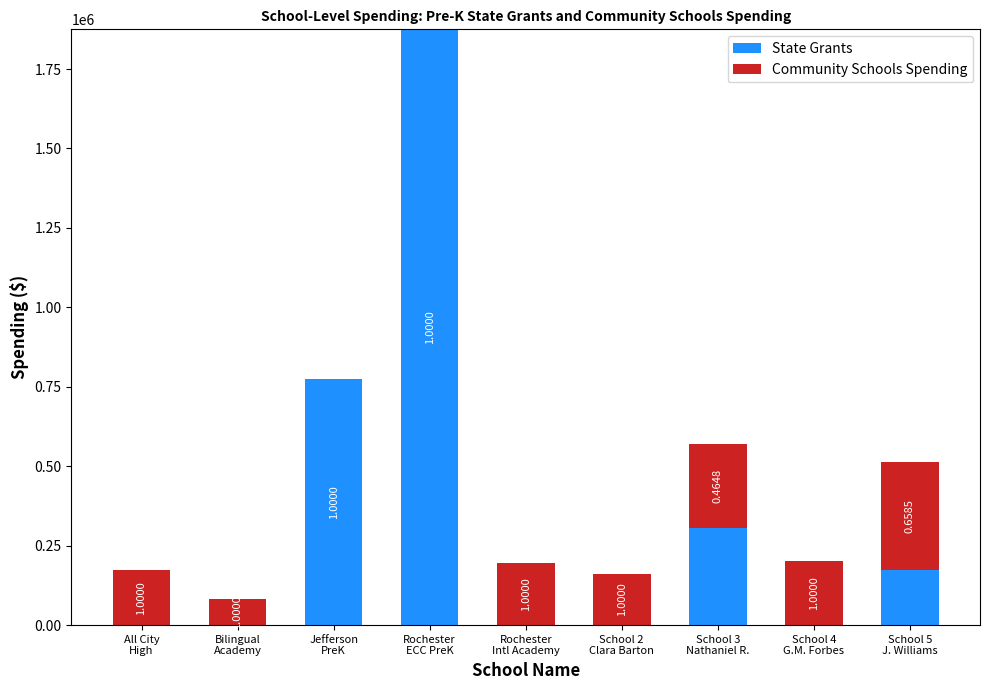

What is the difference between the State Grants values at School 5
J. Williams and School 4
G.M. Forbes?

174836